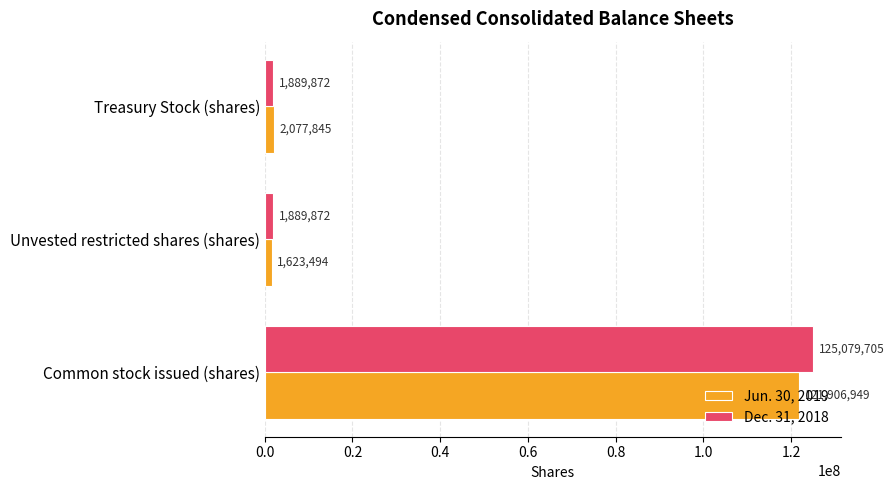

What is the difference between the Dec. 31, 2018 values at Common stock issued (shares) and Unvested restricted shares (shares)?

123189833